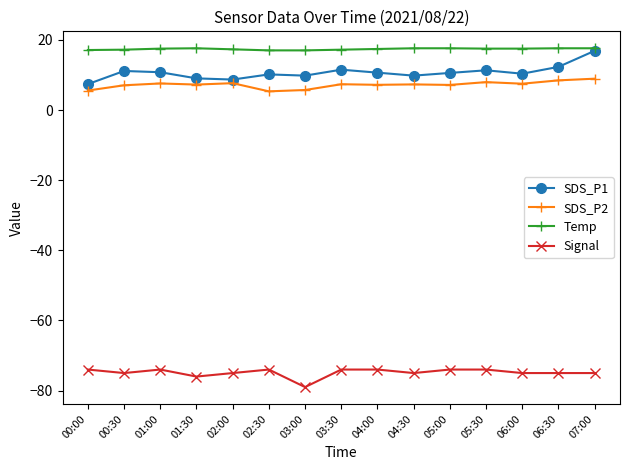

Is the value of Signal at 02:00 greater than the value of Temp at 00:30?

No